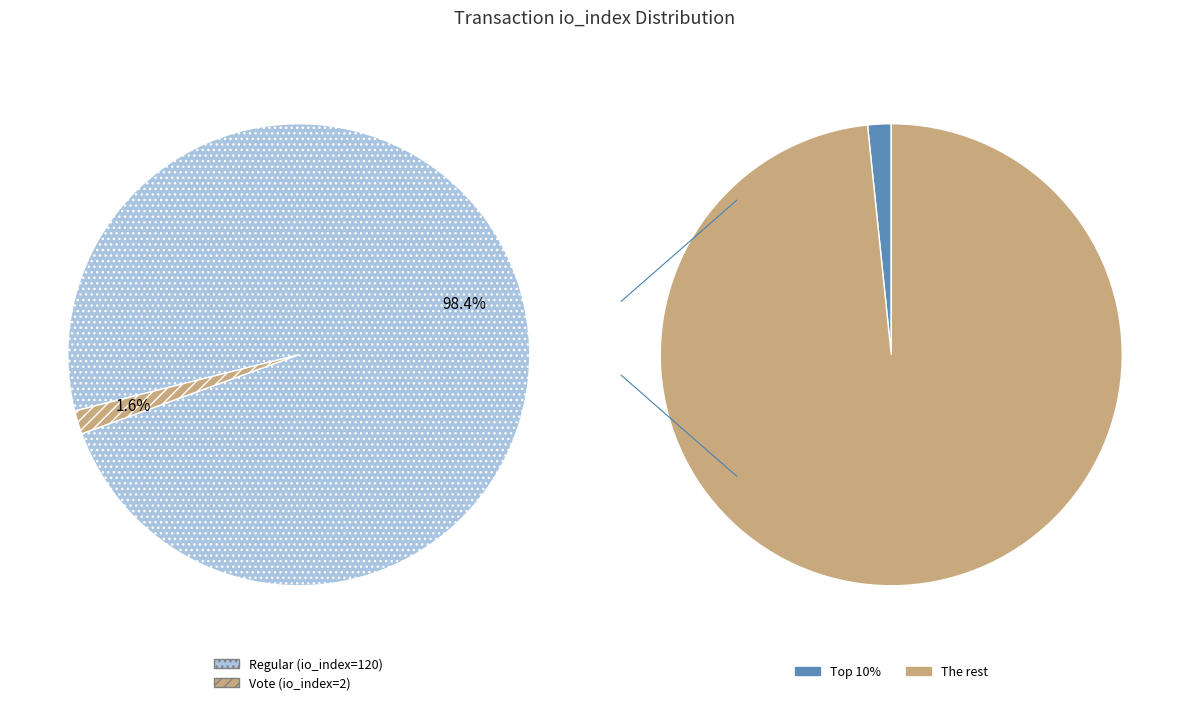

The Regular (io_index=120) slice represents 98% of the pie. True or false?

True